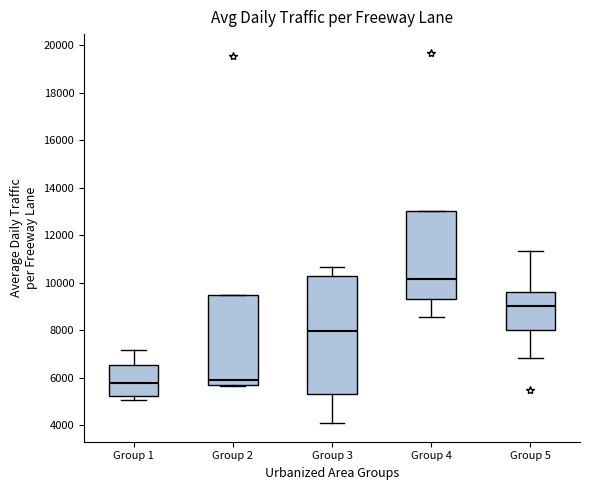

Which box is the tallest, from its lower edge to its upper edge?

Group 3